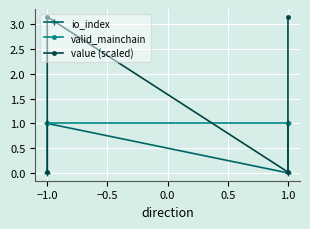

After their last crossing, which series has the higher values: value (scaled) or valid_mainchain?

value (scaled)